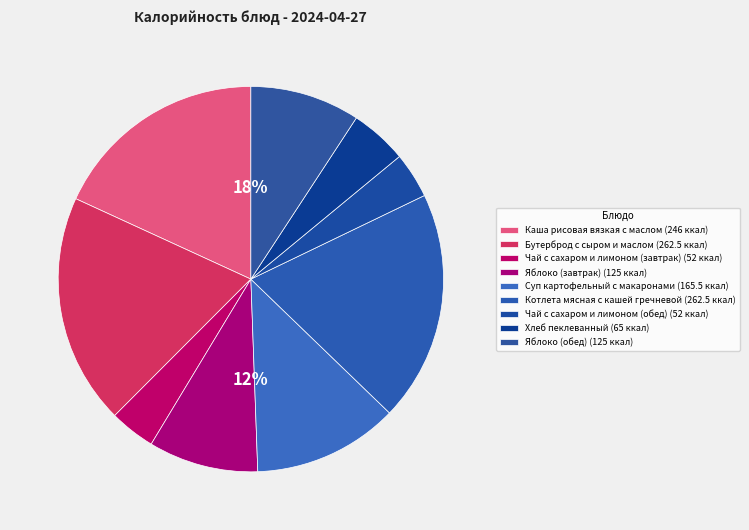

To the nearest percent, what portion does Чай с сахаром и лимоном (обед) represent?

4%